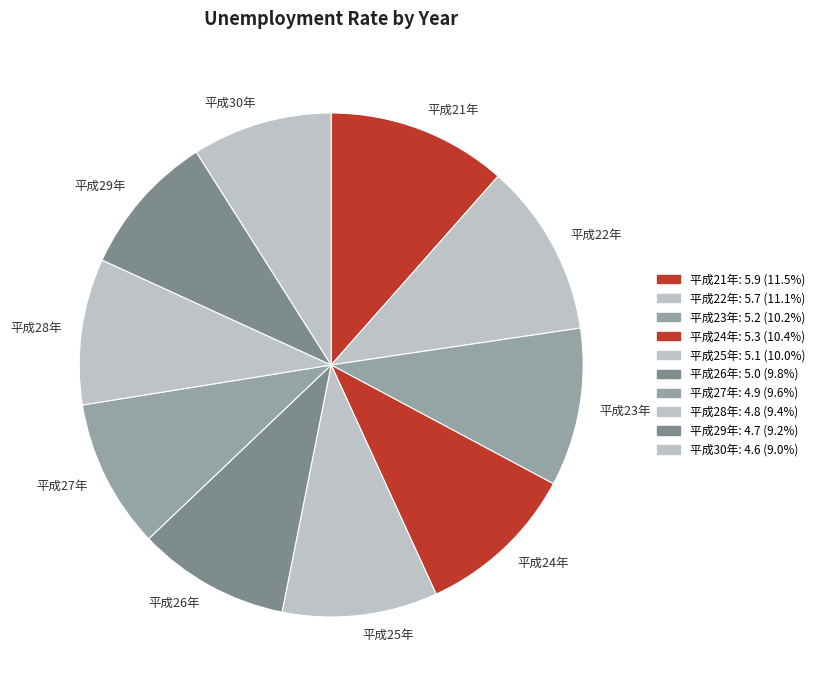

Between 平成28年 and 平成25年, which is larger?

平成25年